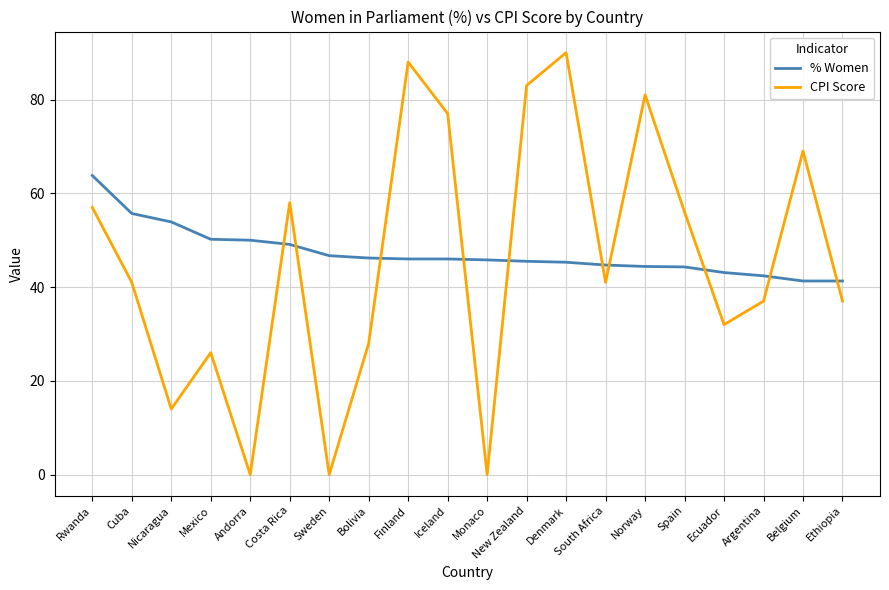

Is it true that % Women equals 50.2 at Mexico?

True